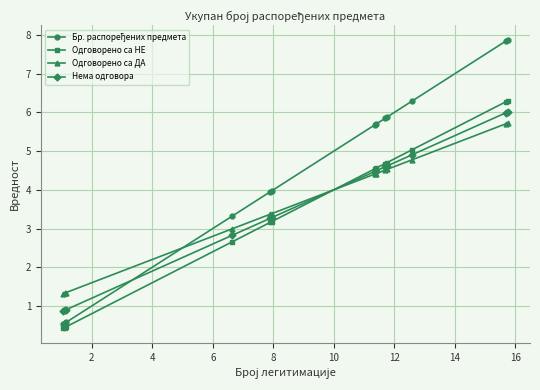

Does the chart display data point markers on the line(s)?

Yes